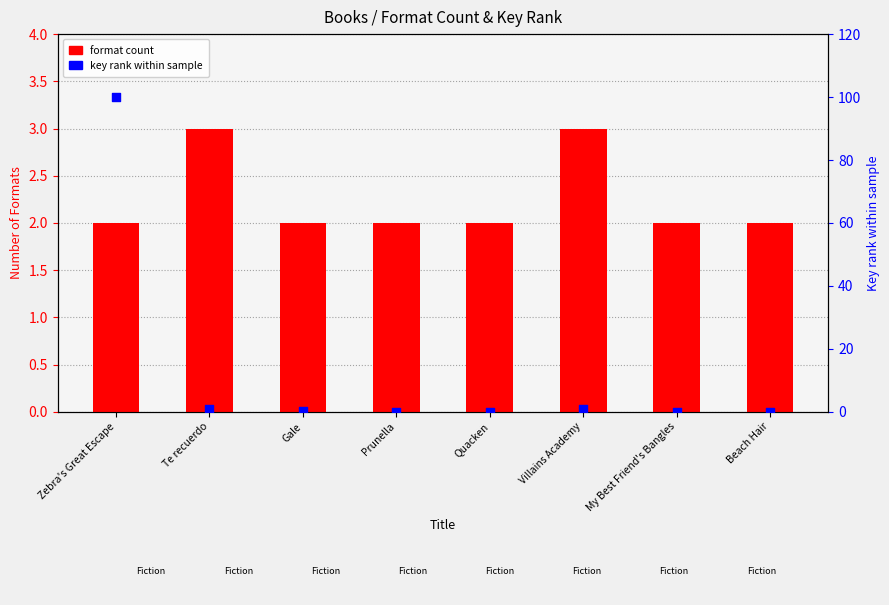

At which category is the sum across all series the highest?

Zebra's Great Escape